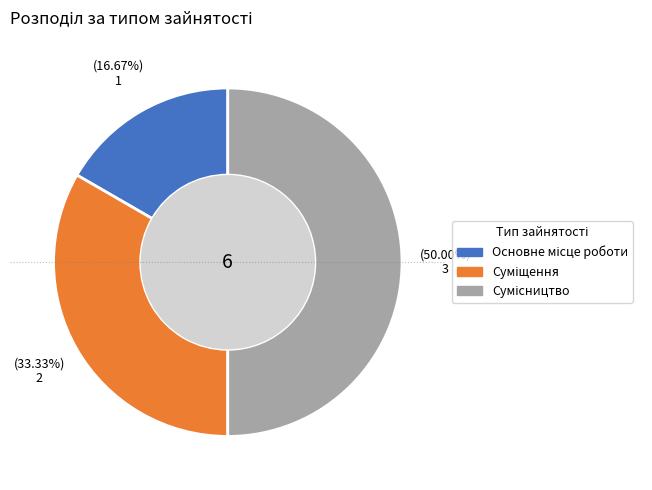

What is the change in value from Основне місце роботи to Суміщення?

+1